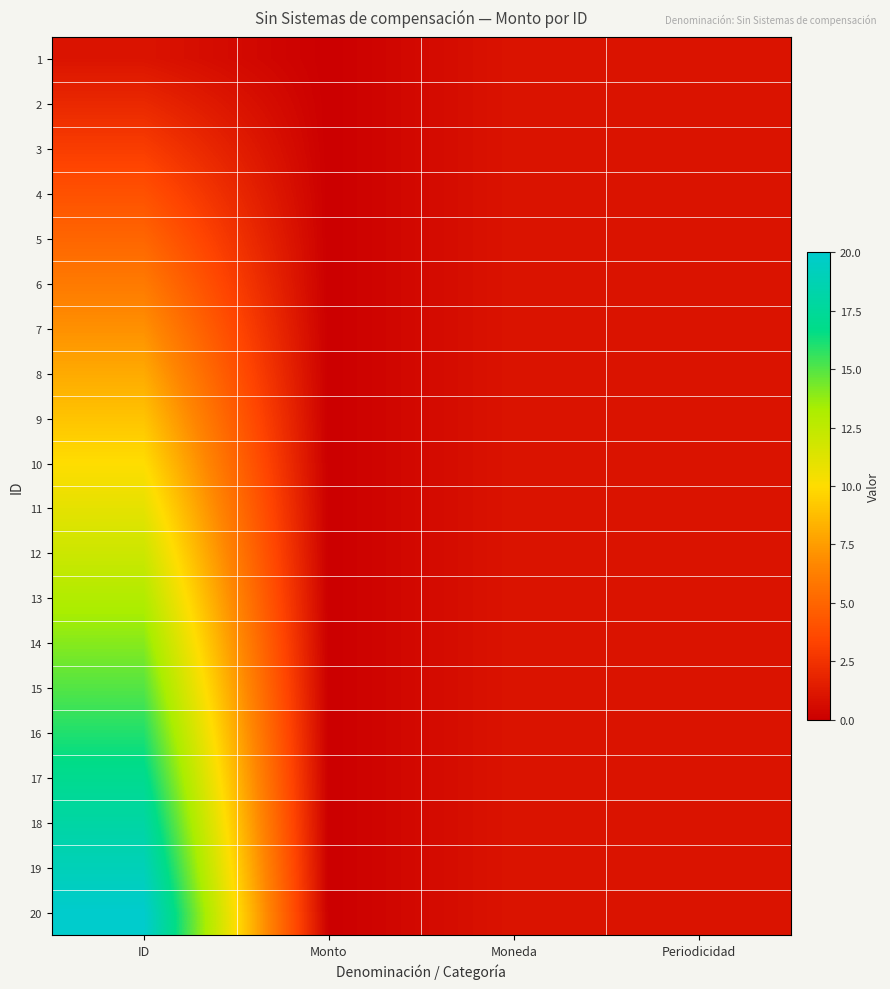

What is the total value across all series at Moneda?

20